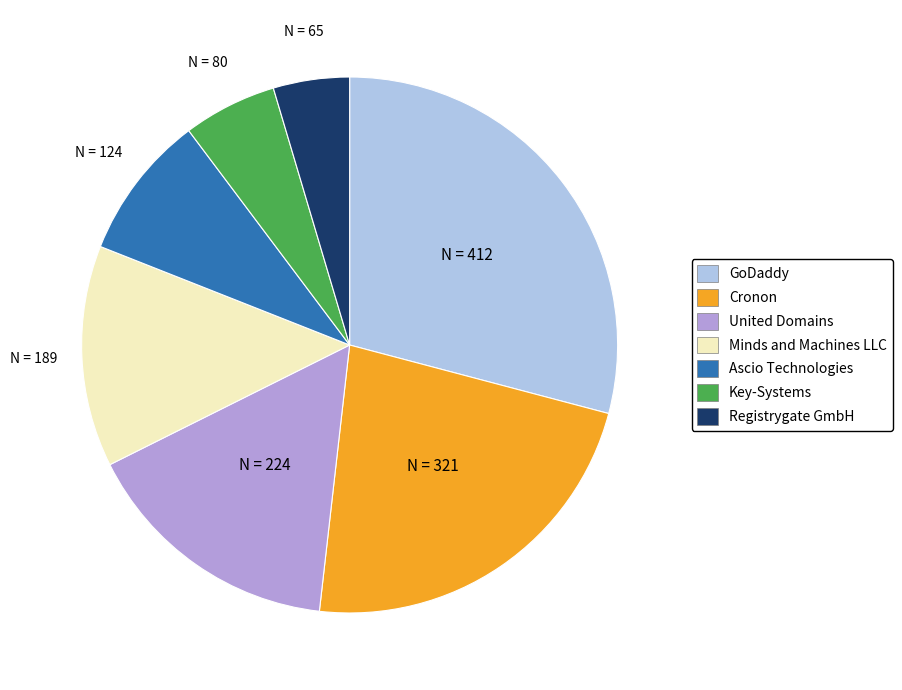

Rank the categories by value from lowest to highest.

Registrygate GmbH, Key-Systems, Ascio Technologies, Minds and Machines LLC, United Domains, Cronon, GoDaddy